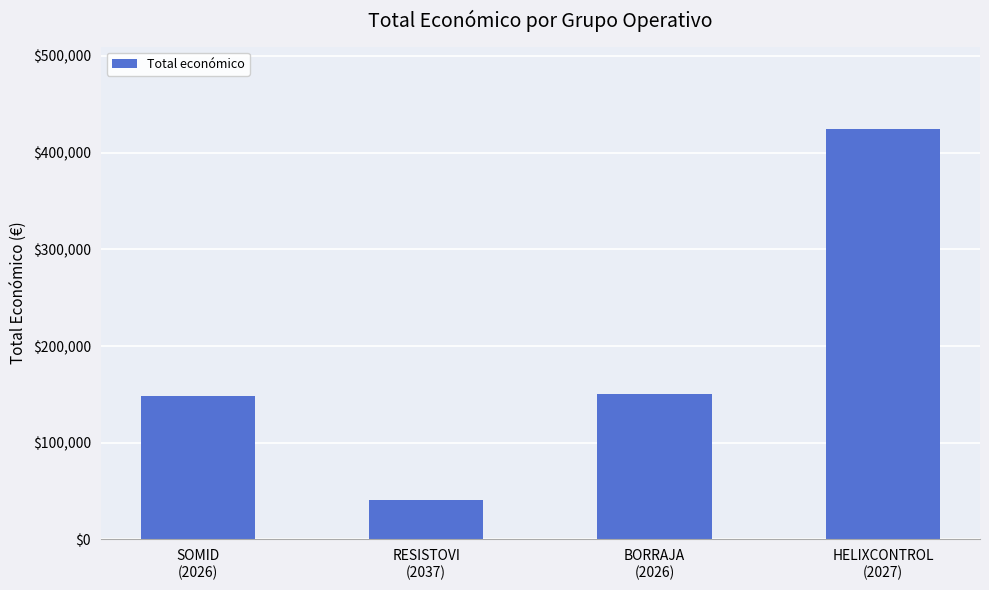

What is the change in value from SOMID
(2026) to HELIXCONTROL
(2027)?

+276186